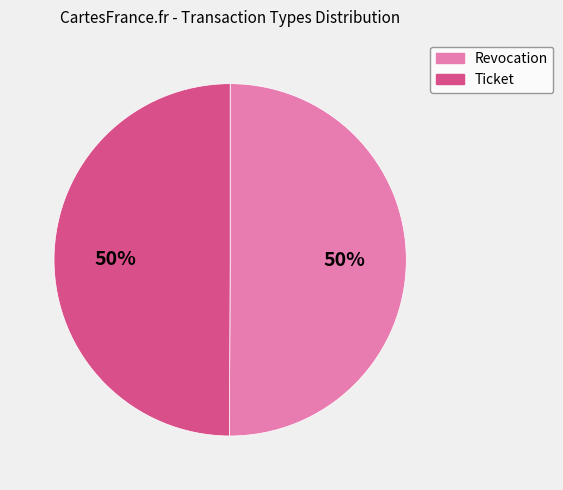

Approximately how many times larger is the value at Revocation compared to Ticket?

1.0